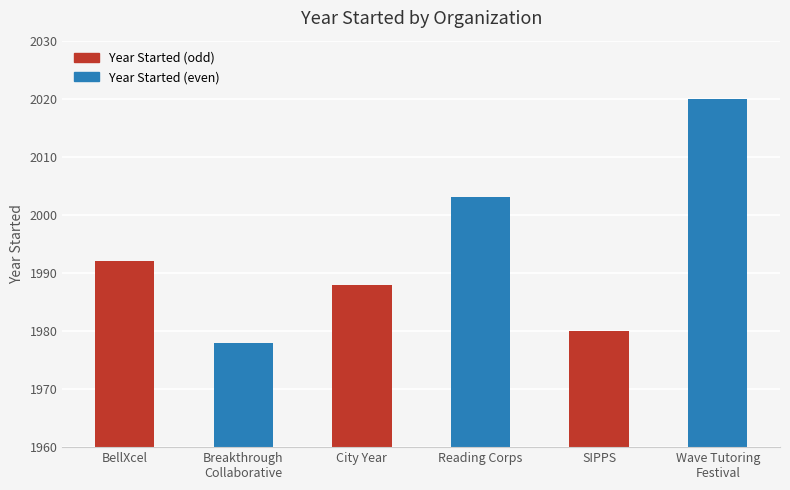

What is the greatest value displayed?

2020